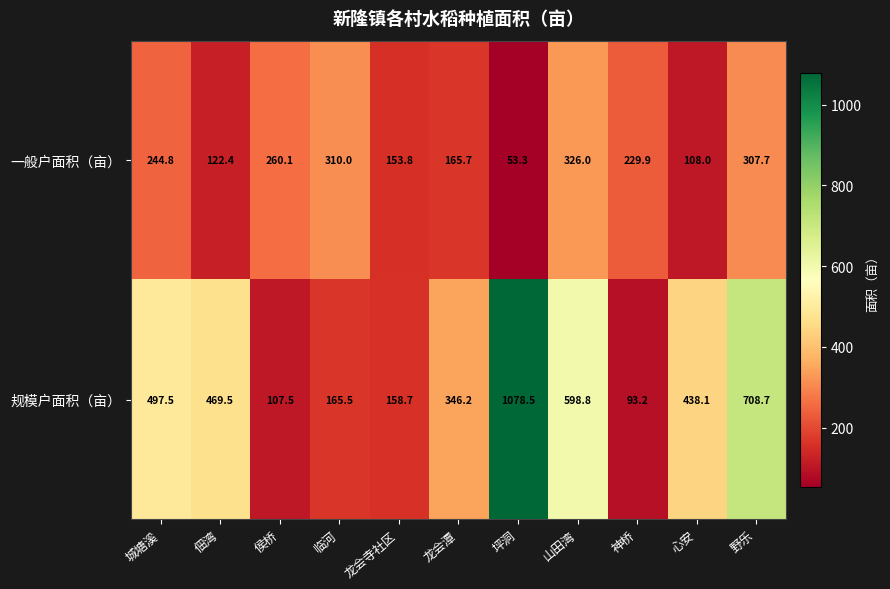

What is the approximate value of 规模户面积（亩） at 侯桥?

107.5